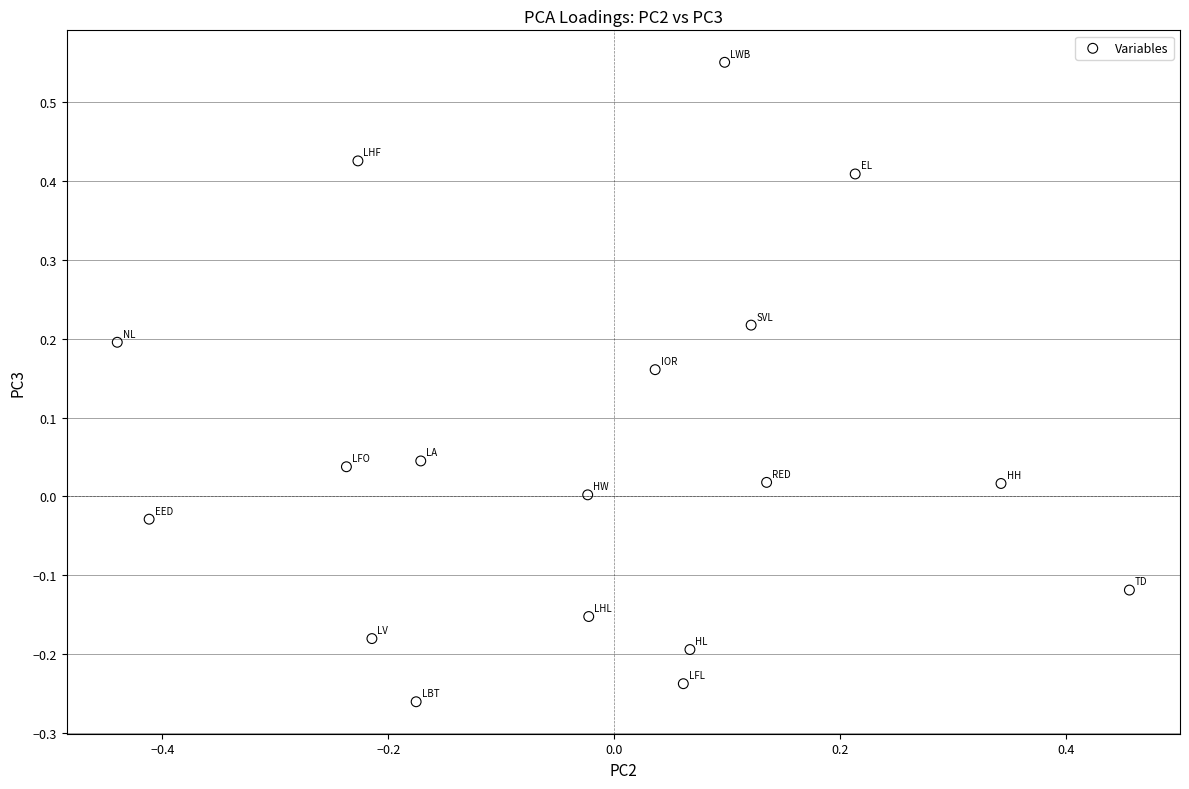

What is the range of X values (max minus min)?

0.9